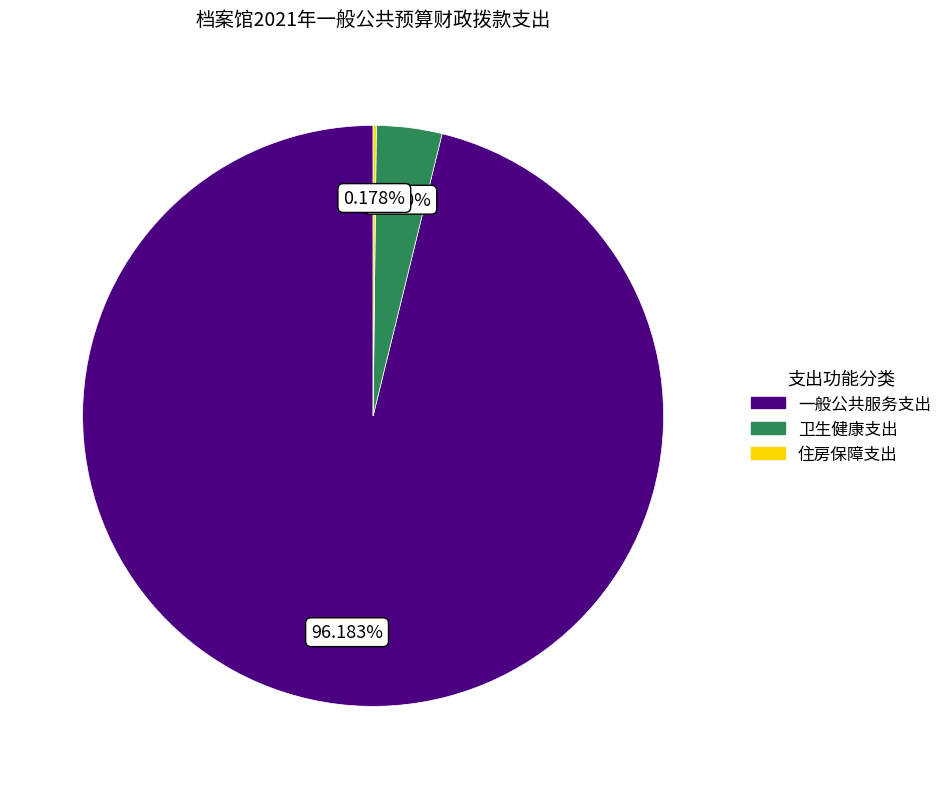

Which slice represents more than half of the pie?

一般公共服务支出